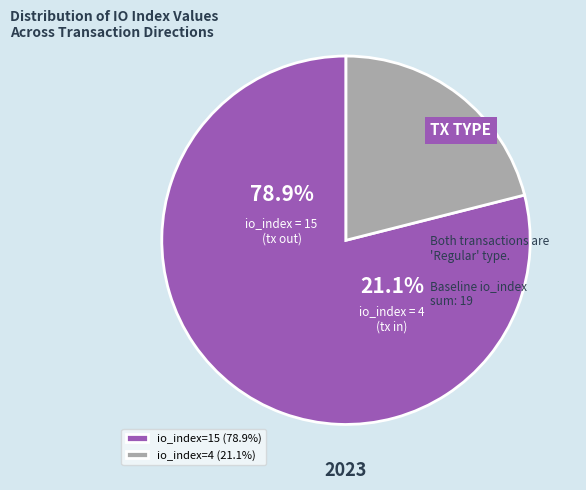

Does any single category account for the majority?

Yes